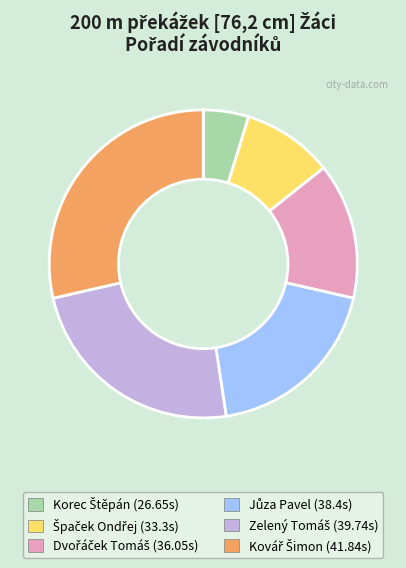

Is there any slice that represents more than half of the pie?

No